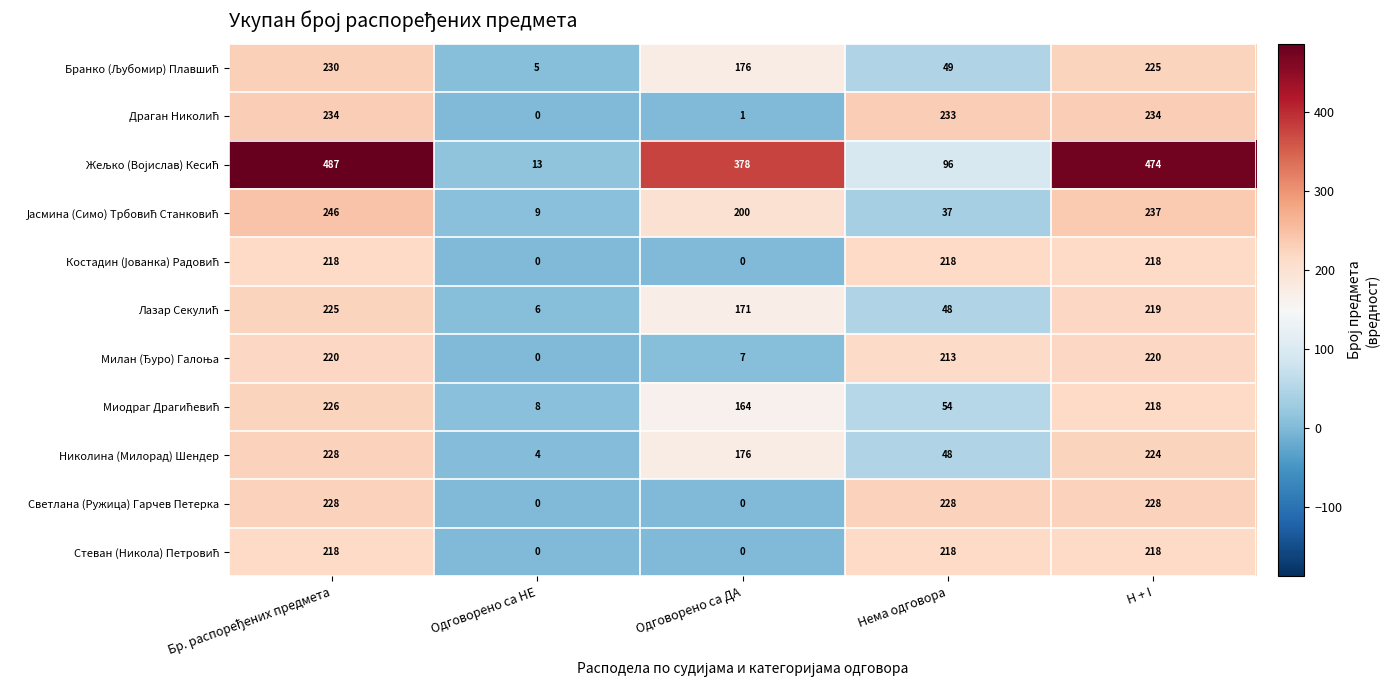

What is the approximate value of Николина (Милорад) Шендер at Нема одговора, to the nearest 5?

50